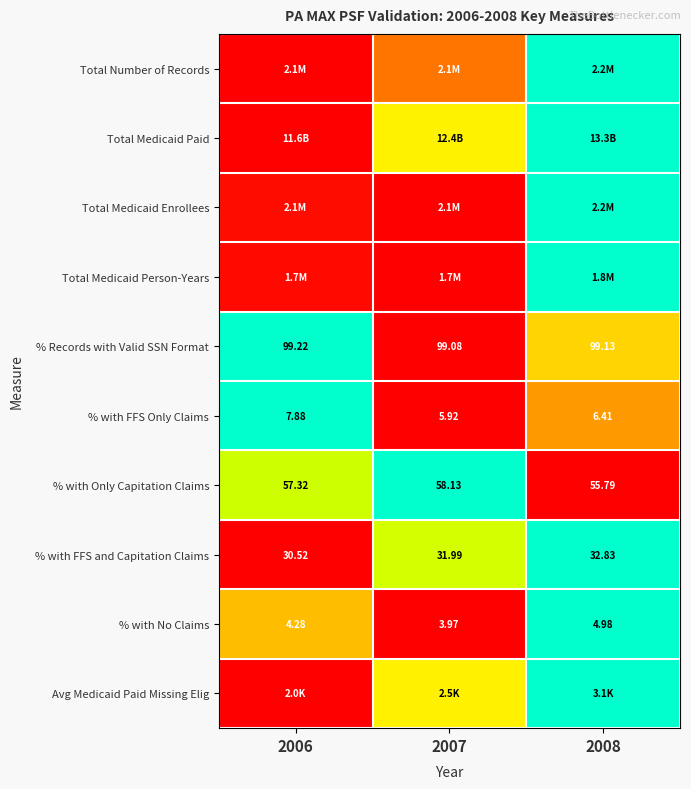

At which label does Total Medicaid Person-Years reach its minimum?

2007